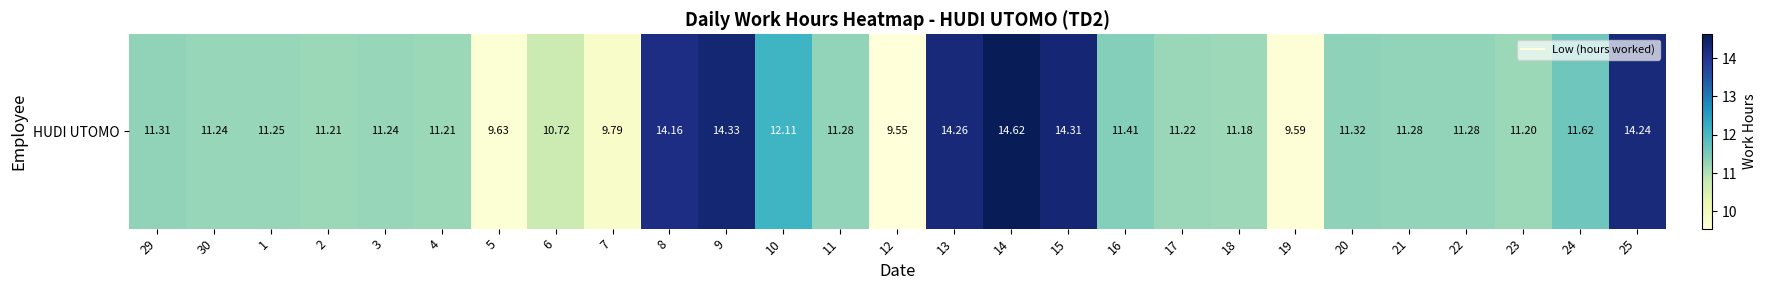

Reading left to right, transcribe all the data shown in this chart.

29=11.3	30=11.2	1=11.2	2=11.2	3=11.2	4=11.2	5=9.6	6=10.7	7=9.8	8=14.2	9=14.3	10=12.1	11=11.3	12=9.6	13=14.3	14=14.6	15=14.3	16=11.4	17=11.2	18=11.2	19=9.6	20=11.3	21=11.3	22=11.3	23=11.2	24=11.6	25=14.2